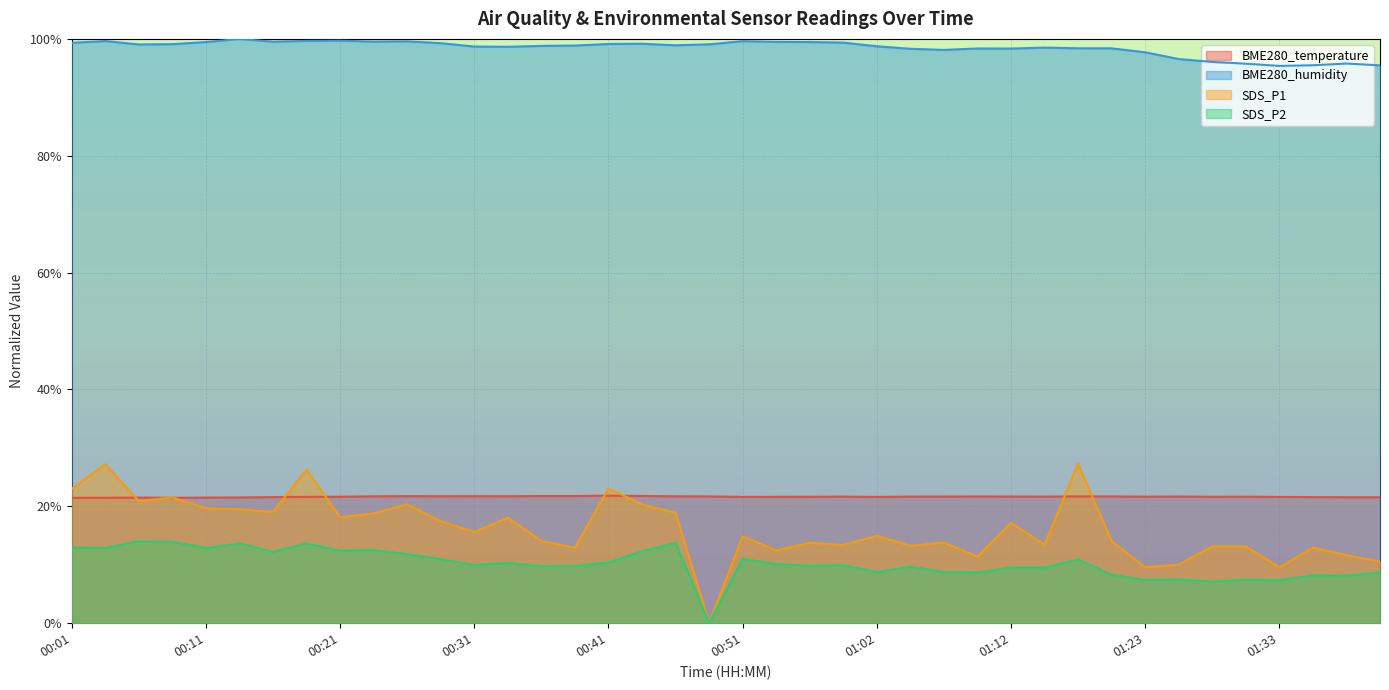

Where is SDS_P2 nearest to the value 7?

01:28